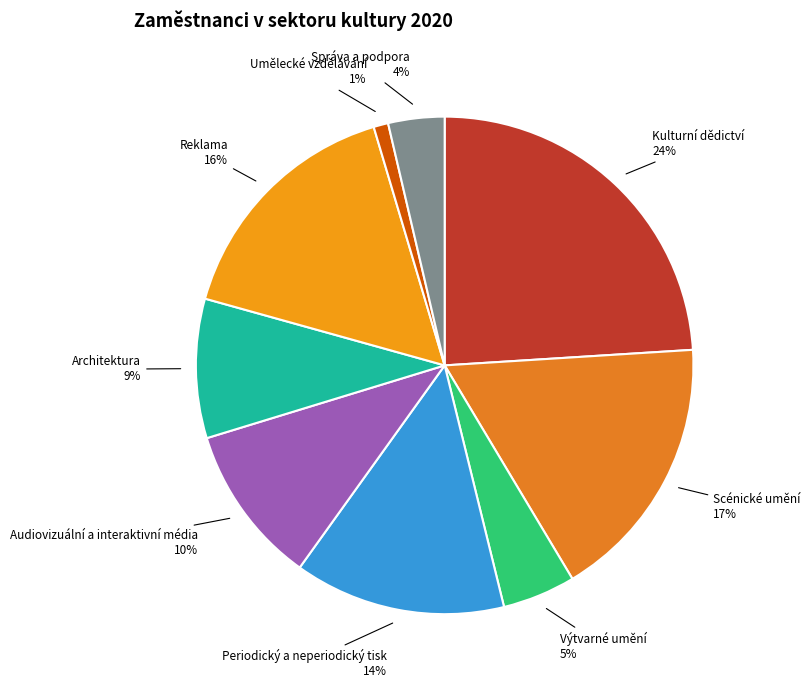

To the nearest percent, what is the combined percentage of Periodický a neperiodický tisk and Scénické umění?

31%